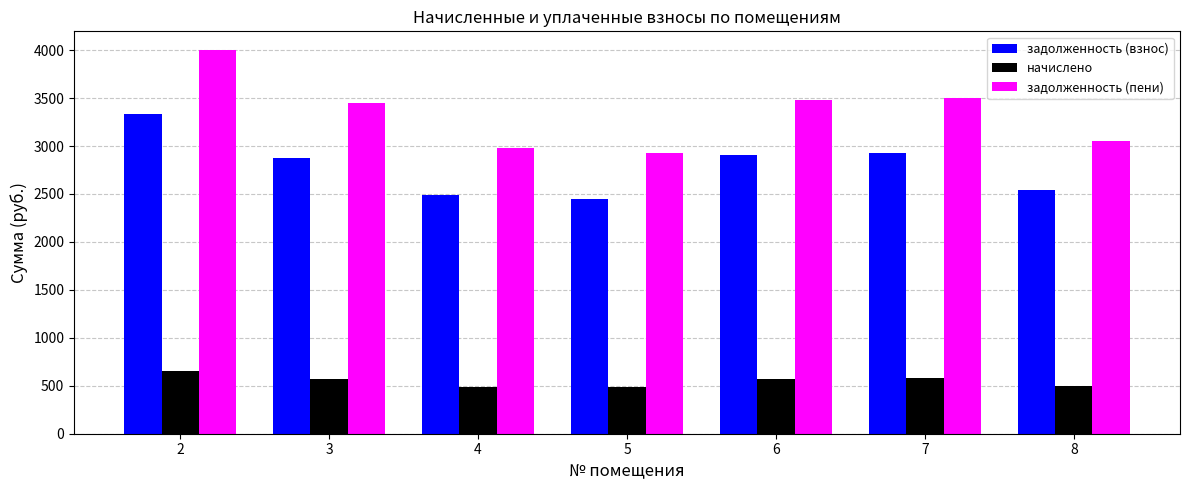

What is the highest value of the начислено series?

658.9